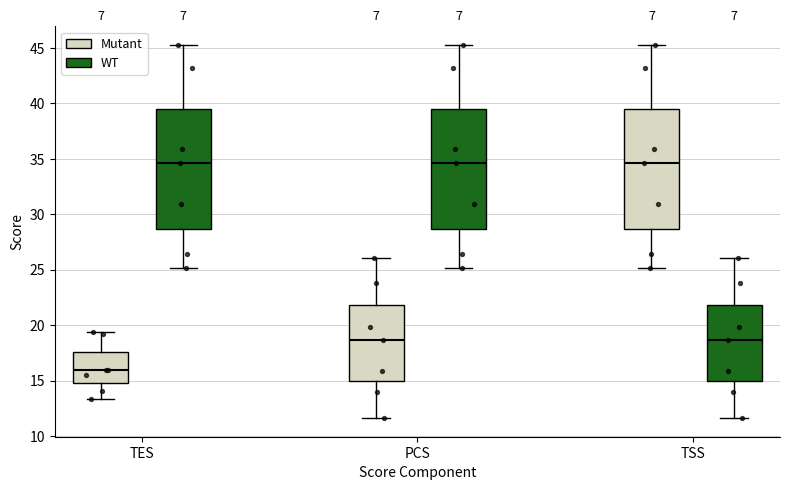

Where is the lower edge of the box for PCS (Mutant) on the y-axis? The values are not printed on the chart, so give them approximately, as read against the axis.

15.0